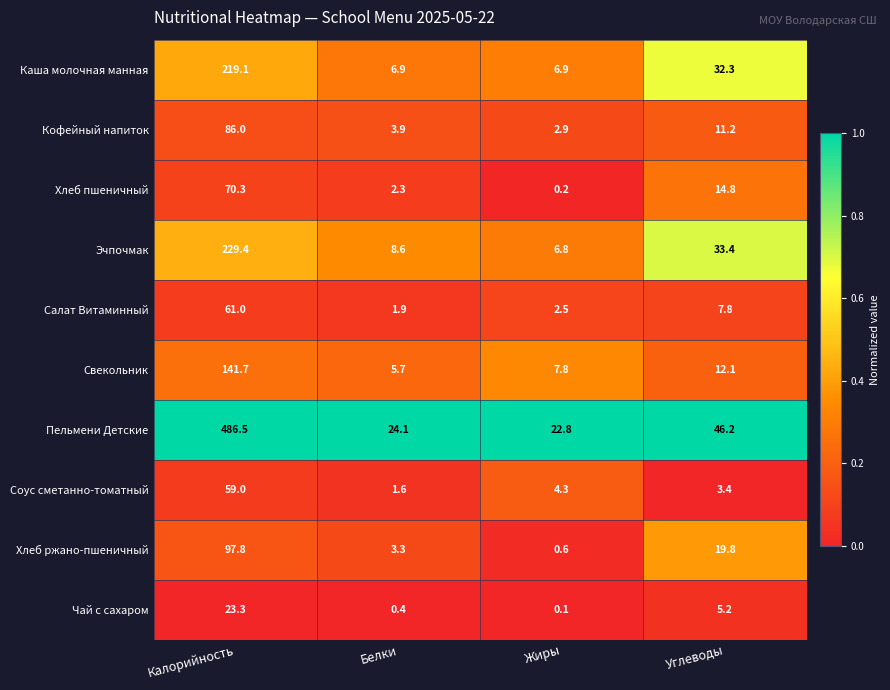

True or false: Пельмени Детские has a value of 155.3 at Калорийность.

False